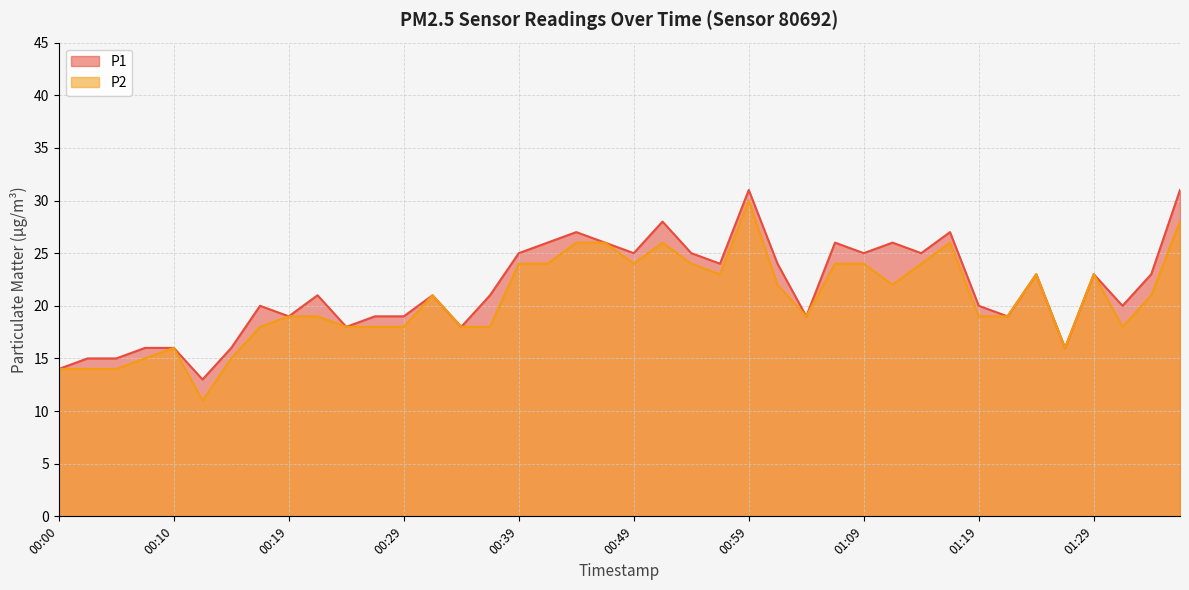

Rank the series by their maximum value, from lowest to highest.

P2, P1